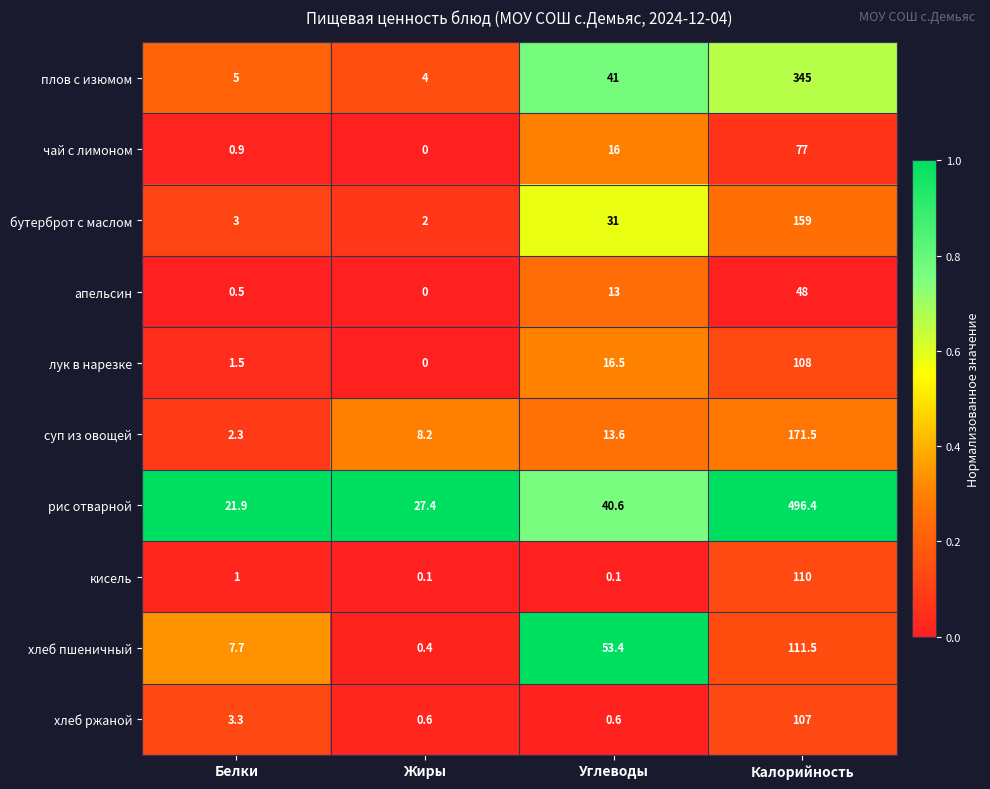

What is the total value across all series at Белки?

47.1